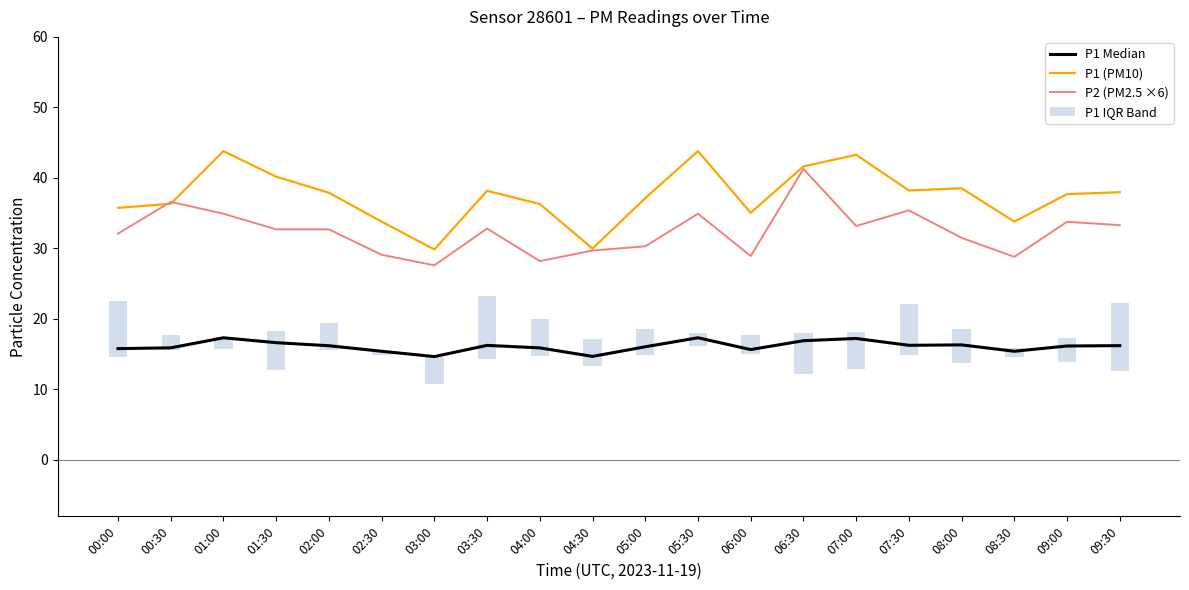

What position from the left is 06:30?

14